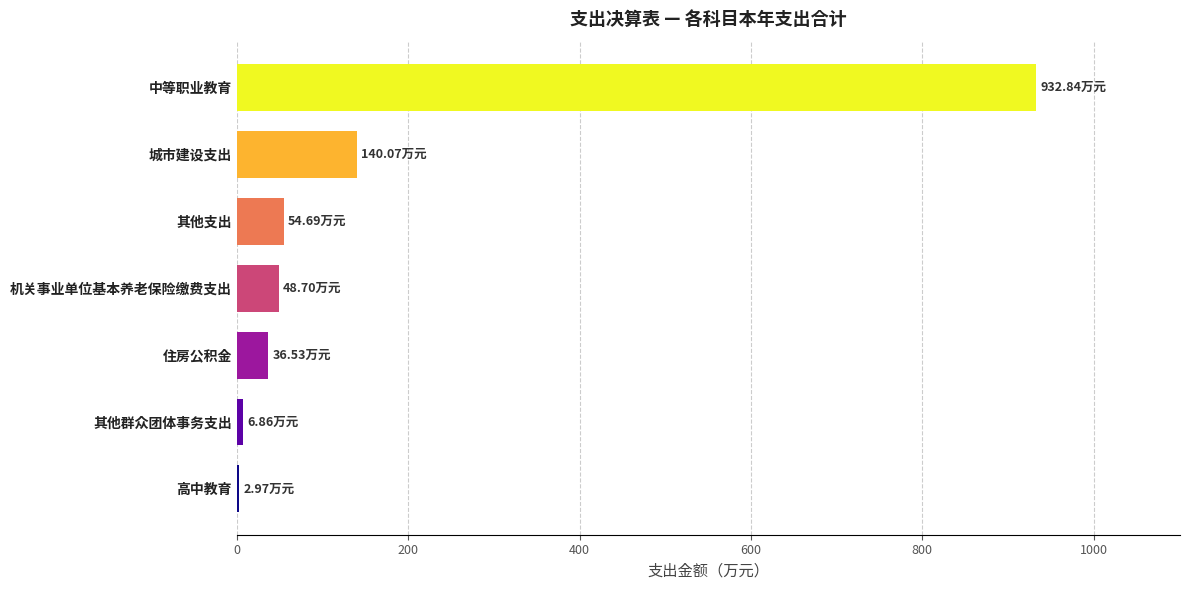

What is the change in value from 机关事业单位基本养老保险缴费支出 to 城市建设支出?

+91.4